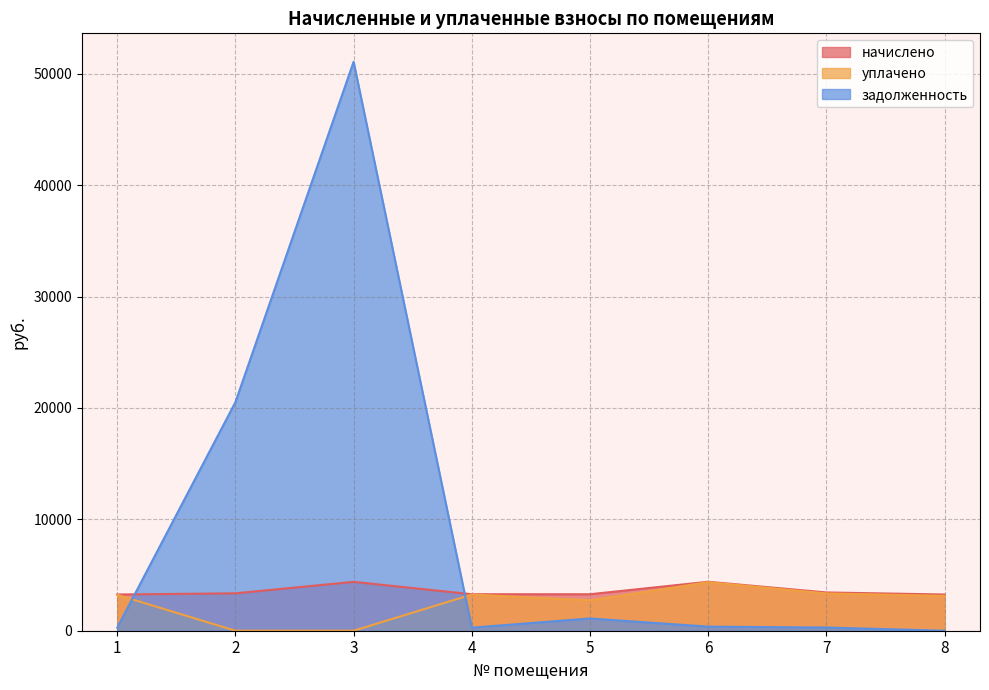

The уплачено series shows 2333.5 at 2. True or false?

False